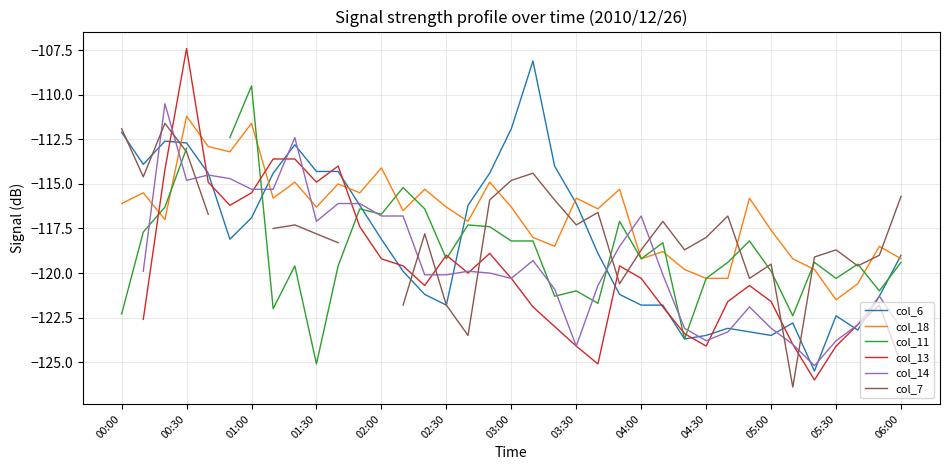

What is the maximum value for col_18?

-111.2